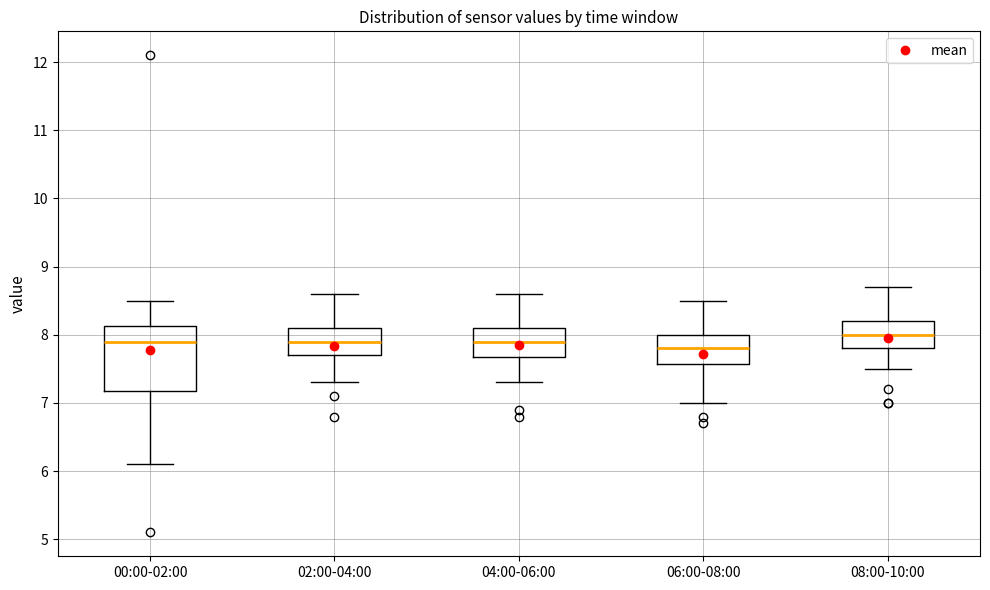

Which box is the tallest, from its lower edge to its upper edge?

00:00-02:00